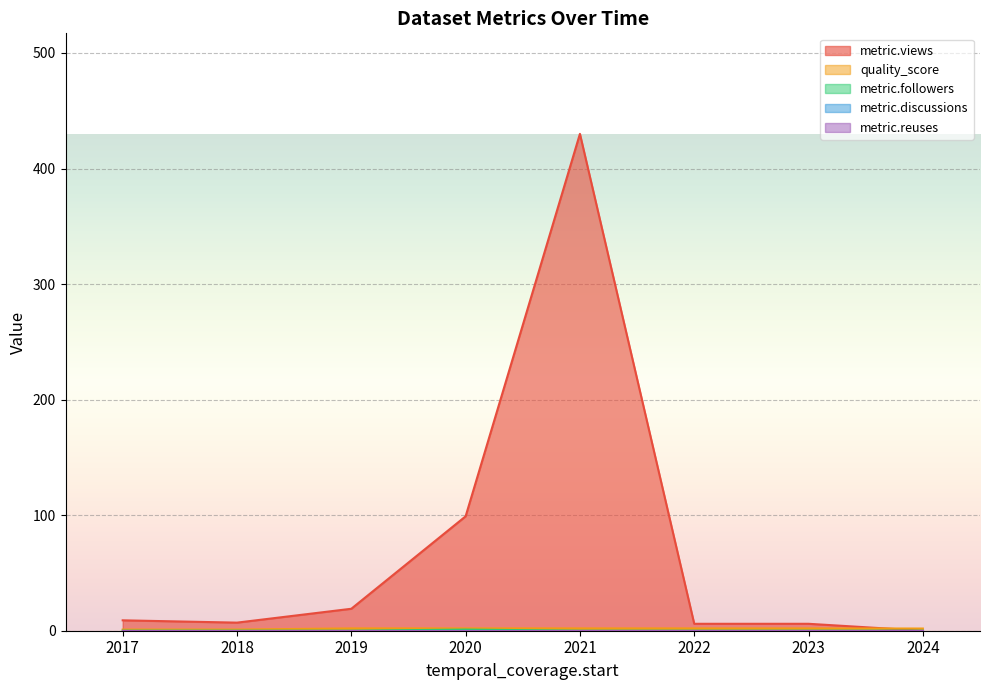

True or false: metric.views and metric.reuses cross at least once.

False